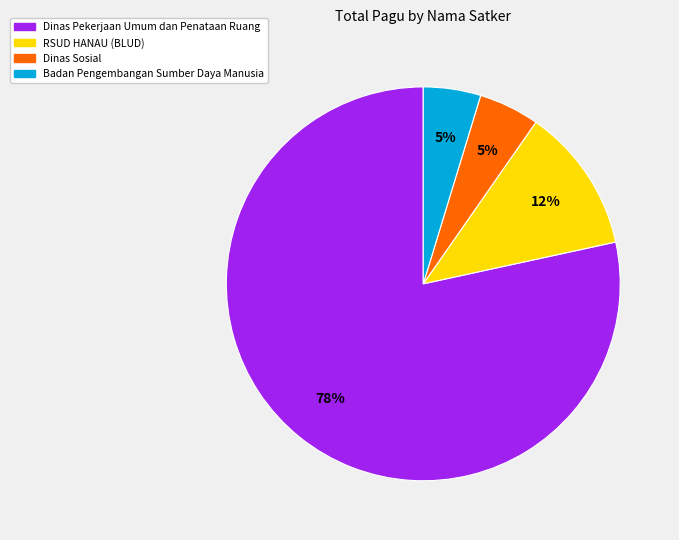

Does any single category account for the majority?

Yes